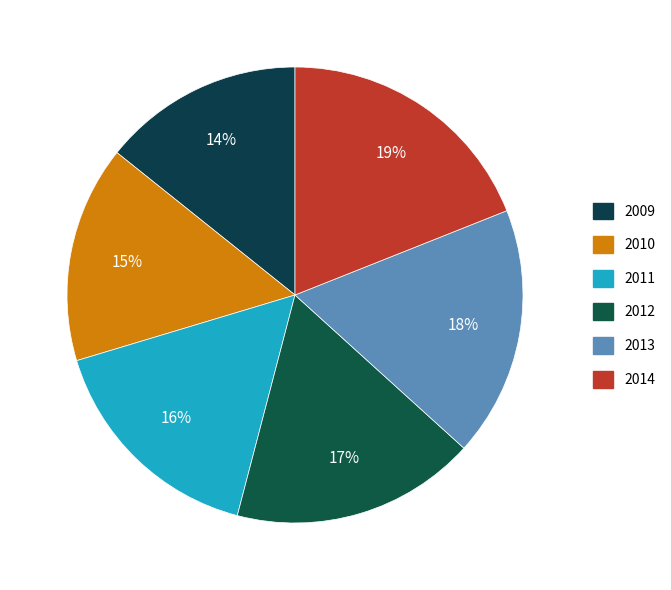

Does 2013 account for over 50% of the chart?

No